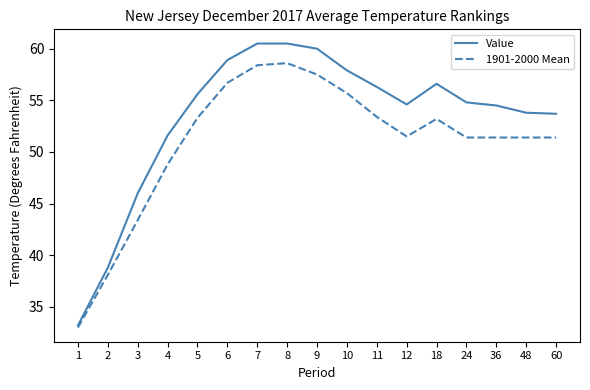

Which series has the widest spread of values?

Value